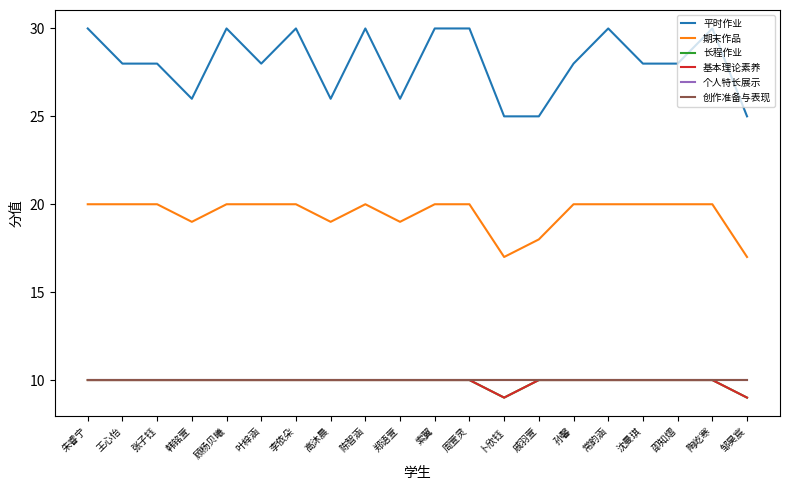

Which series has the largest total across all categories?

平时作业